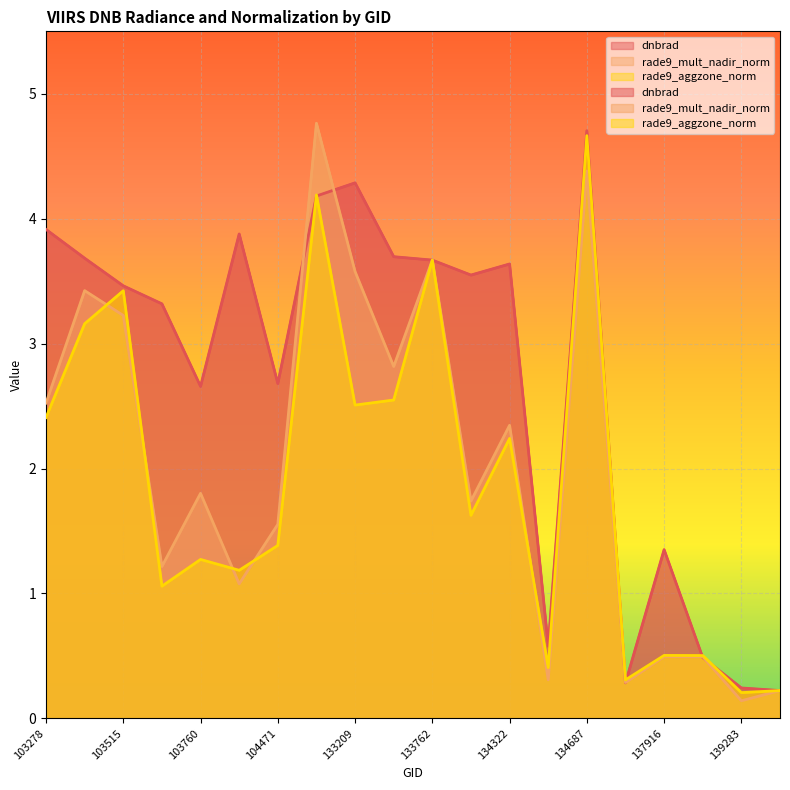

At which label does rade9_mult_nadir_norm reach its peak?

132847